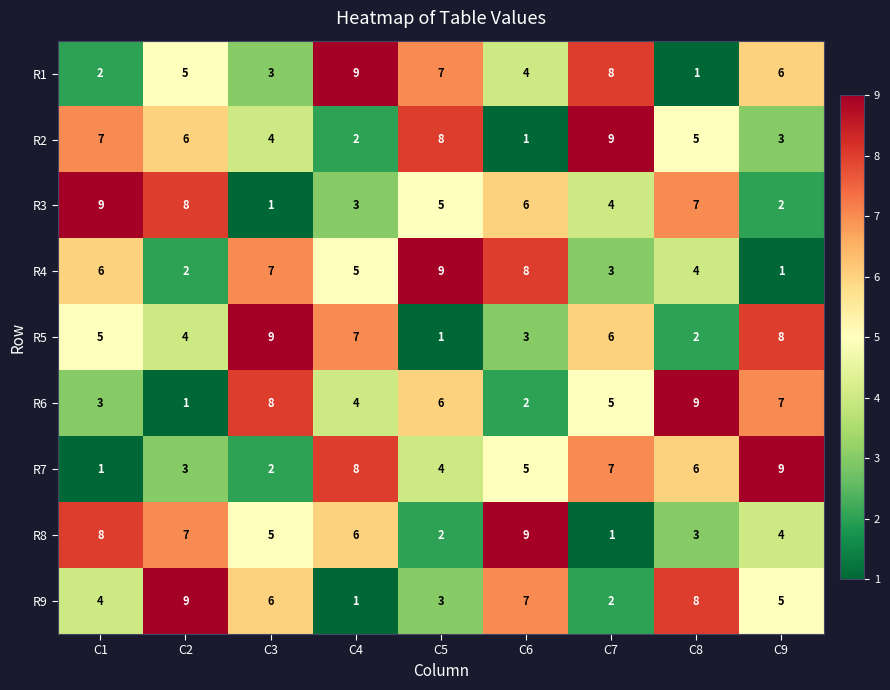

At which label is R8 closest to 5?

C3